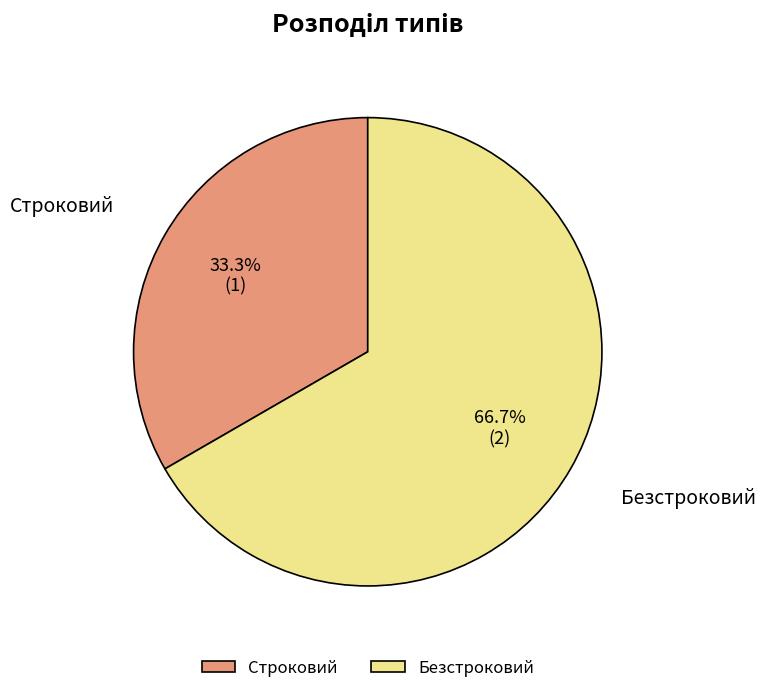

What percentage is the Строковий slice, to the nearest percent?

33%